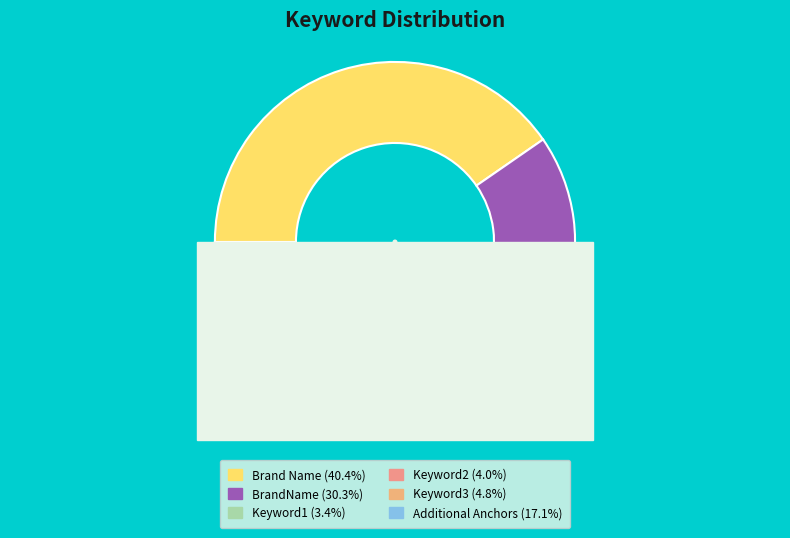

Count the number of slices in the pie.

6